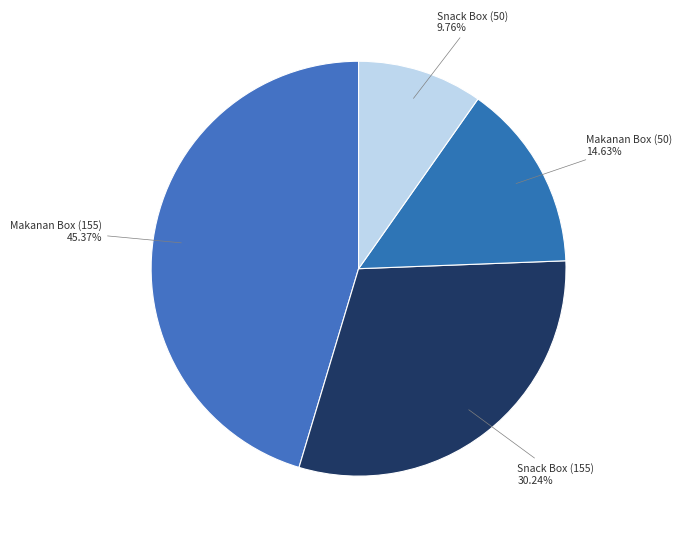

Is there any slice that represents more than half of the pie?

No